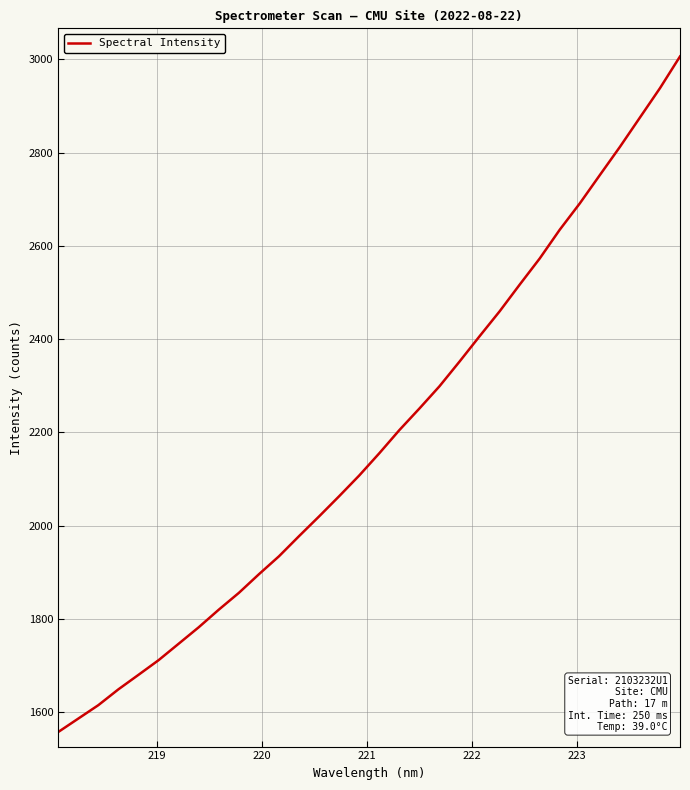

What is the minimum value shown in the chart?

1557.5